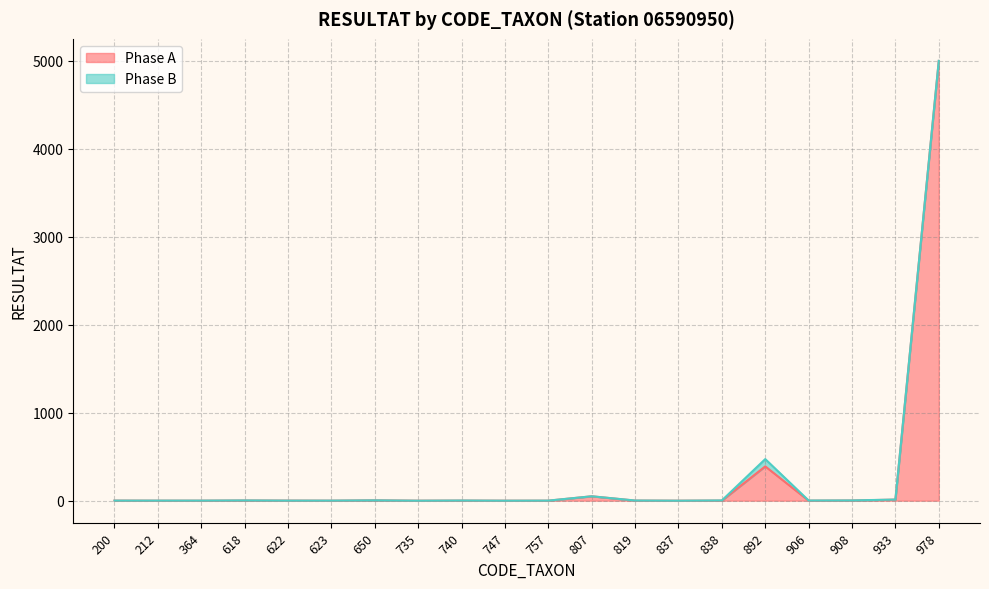

What is the greatest value displayed?

5000